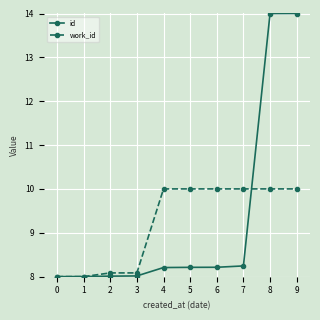

What is the value of the id point at the 6th from the left?

8.2